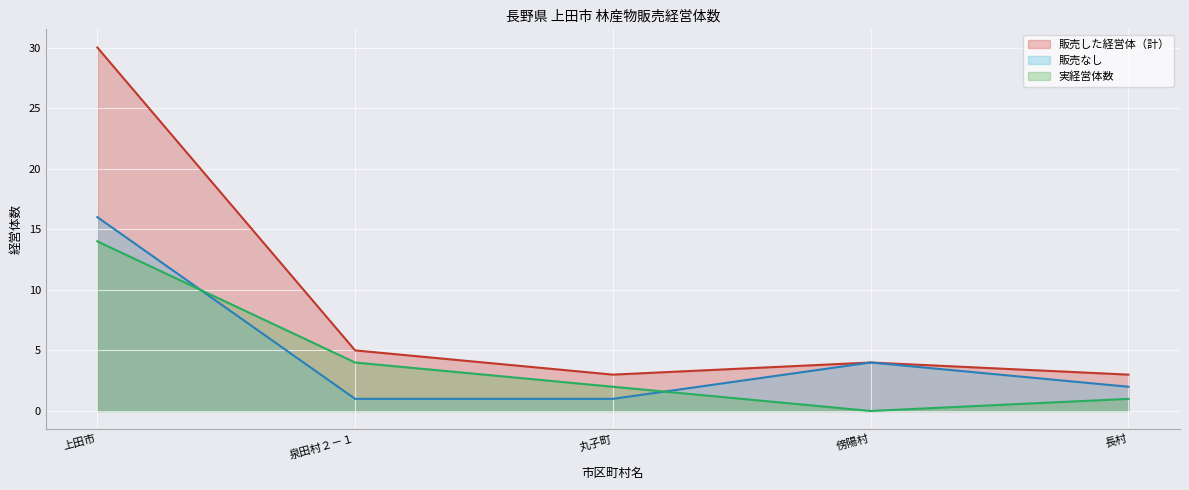

What is the greatest value displayed?

30